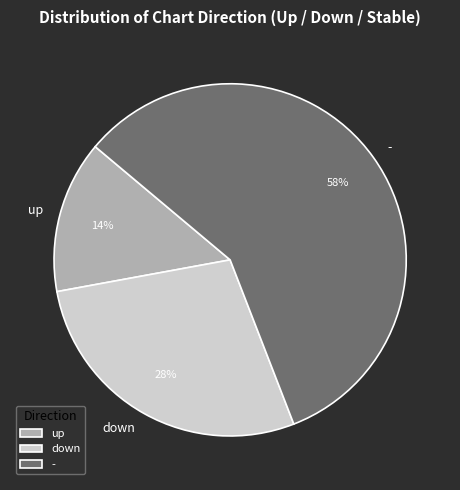

True or false: down accounts for 17% of the total.

False